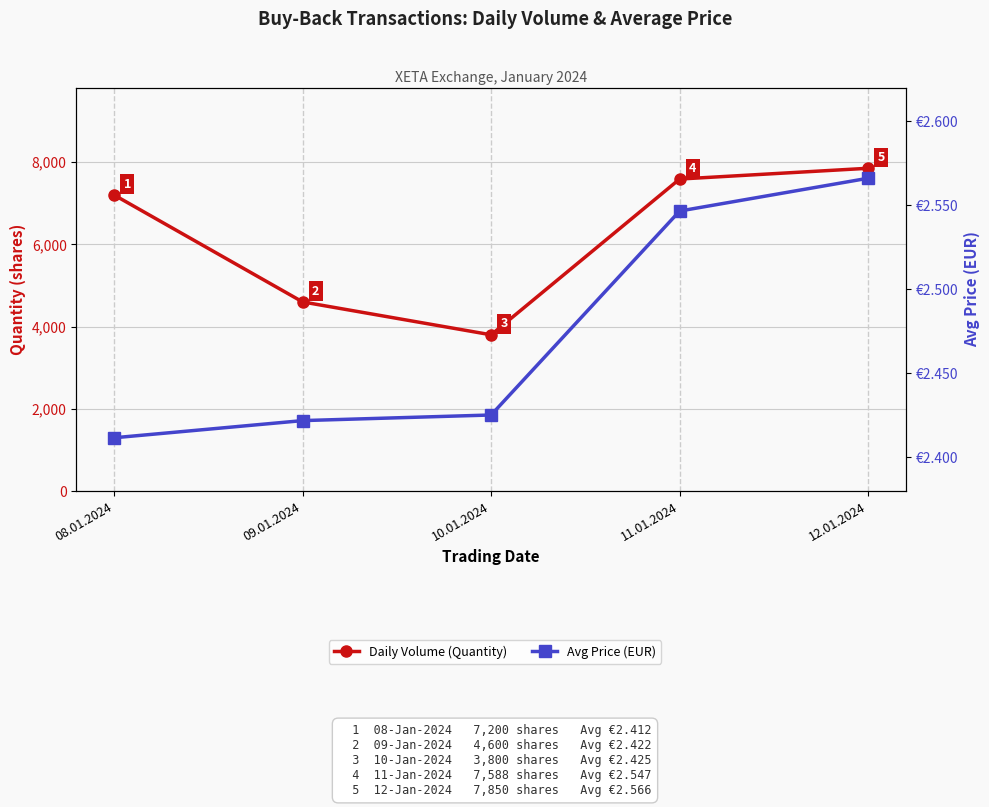

Reading left to right, extract all data points from this chart.

Daily Volume (Quantity): 7200.0	4600.0	3800.0	7588.0	7850.0
Avg Price (EUR): 2.4	2.4	2.4	2.5	2.6